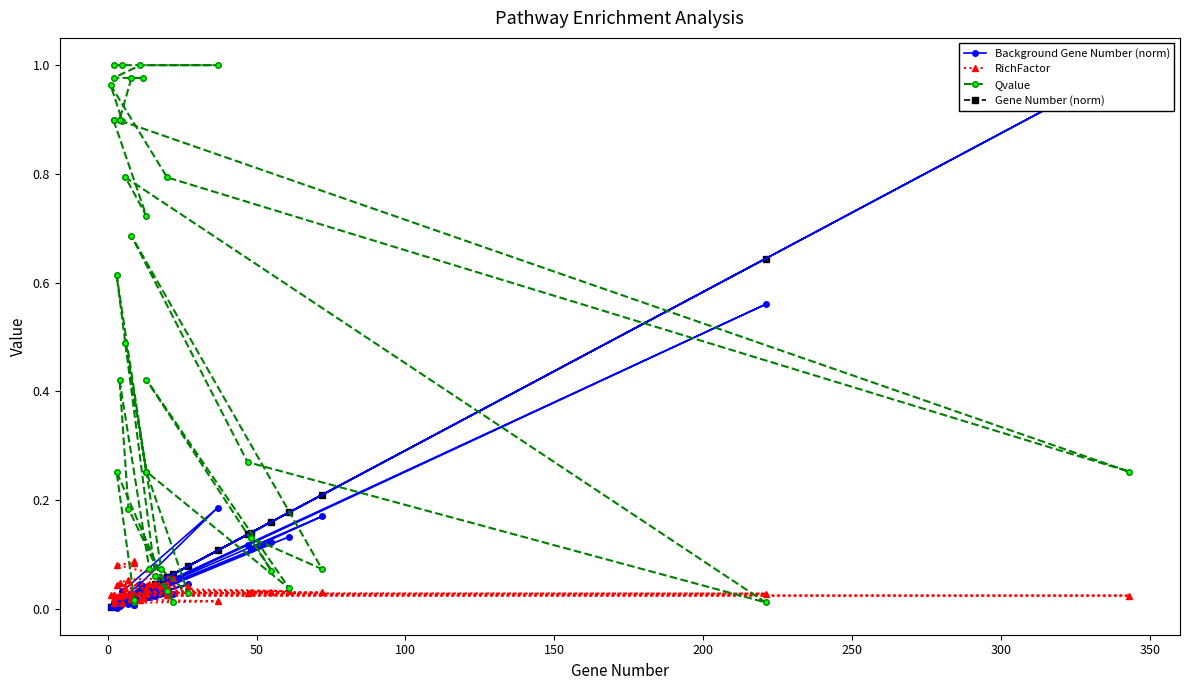

Is it true that Qvalue equals 1.5 at 36?

False